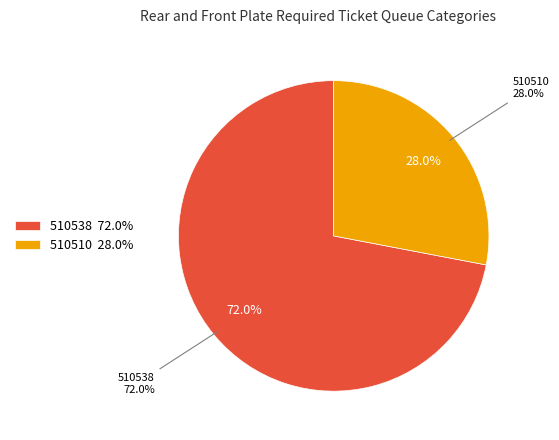

To the nearest percent, what is the combined percentage of 510510 and 510538?

100%